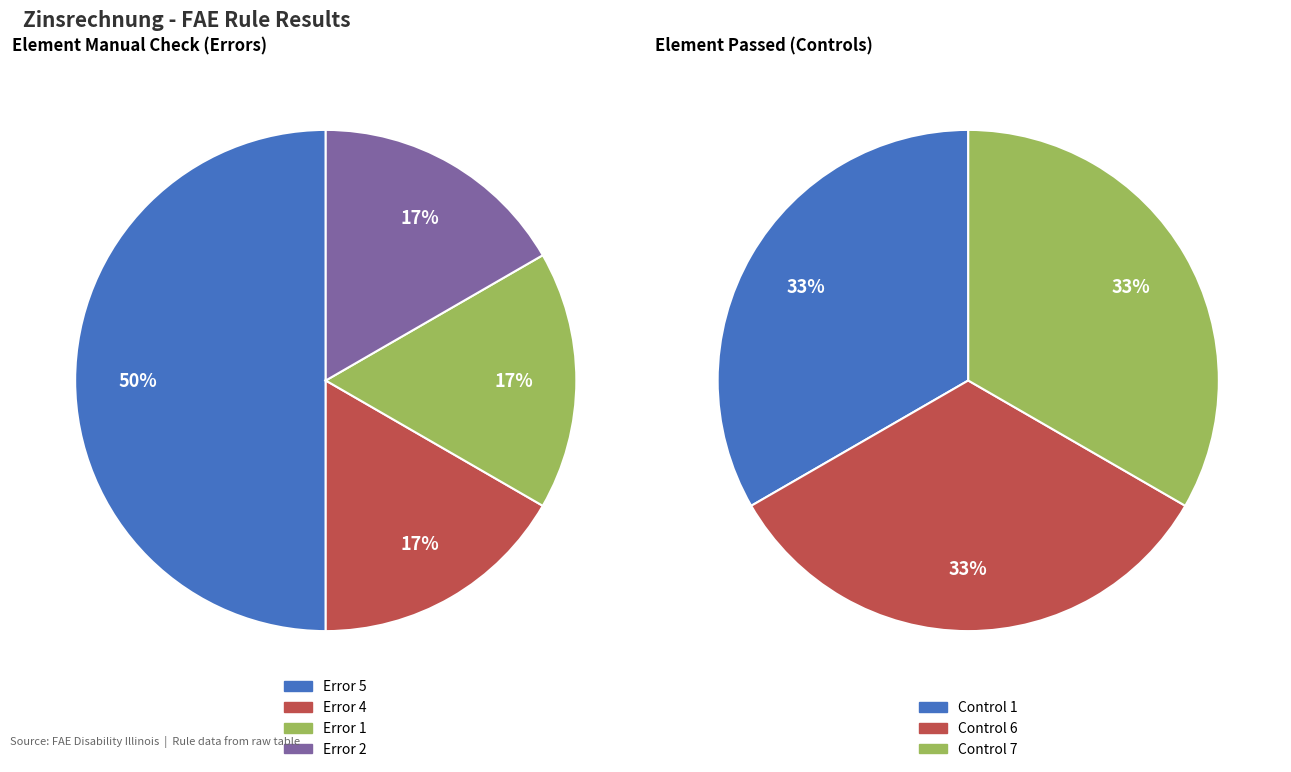

Does Control 2 account for over 50% of the chart?

No